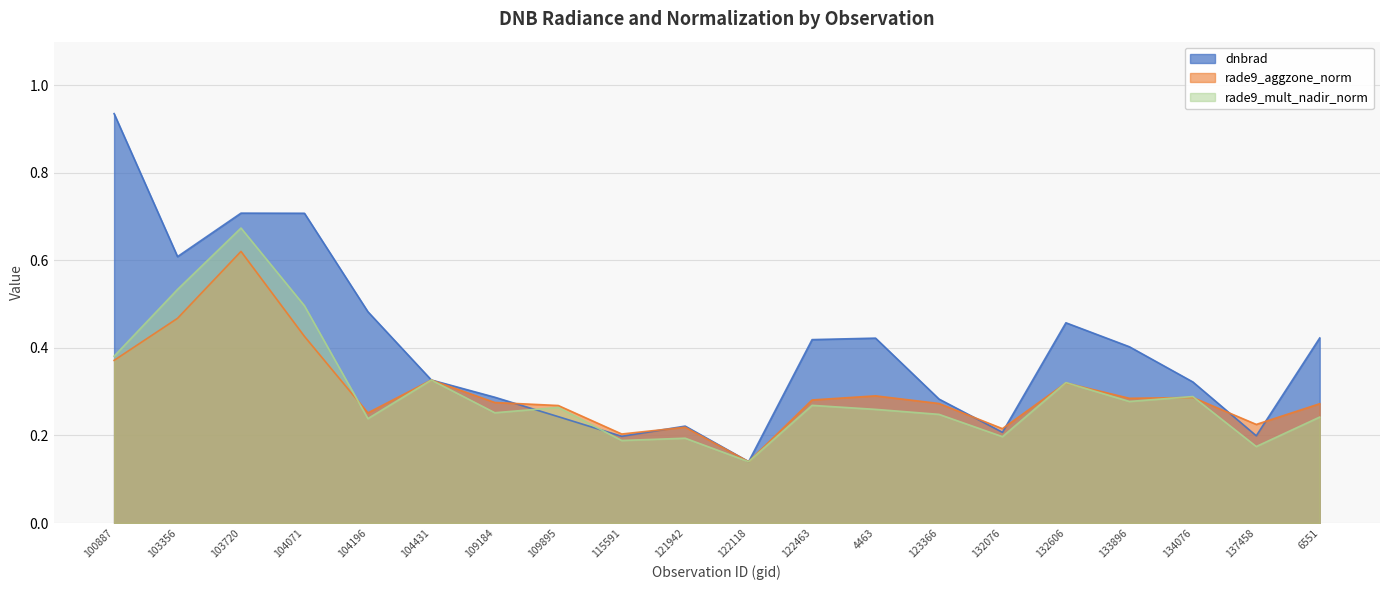

Does the chart display data point markers on the line(s)?

No